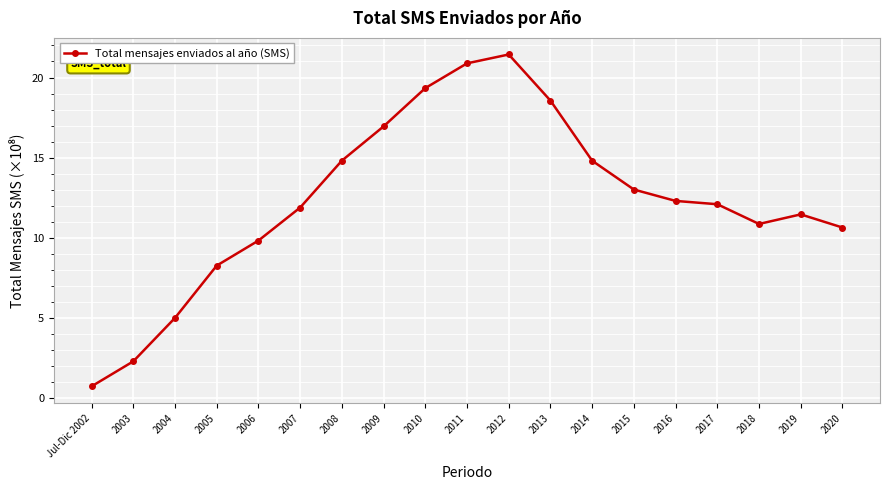

What is the label of the 14th point from the right?

2007